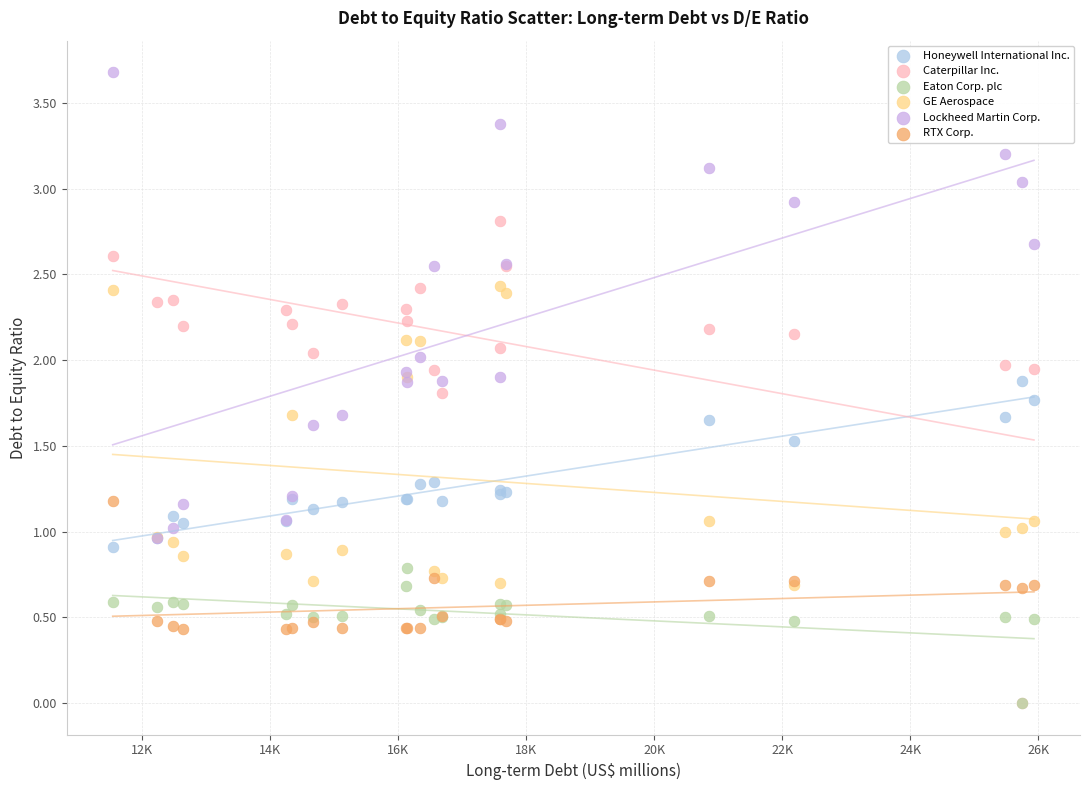

Which series contains the highest Y value?

Lockheed Martin Corp.